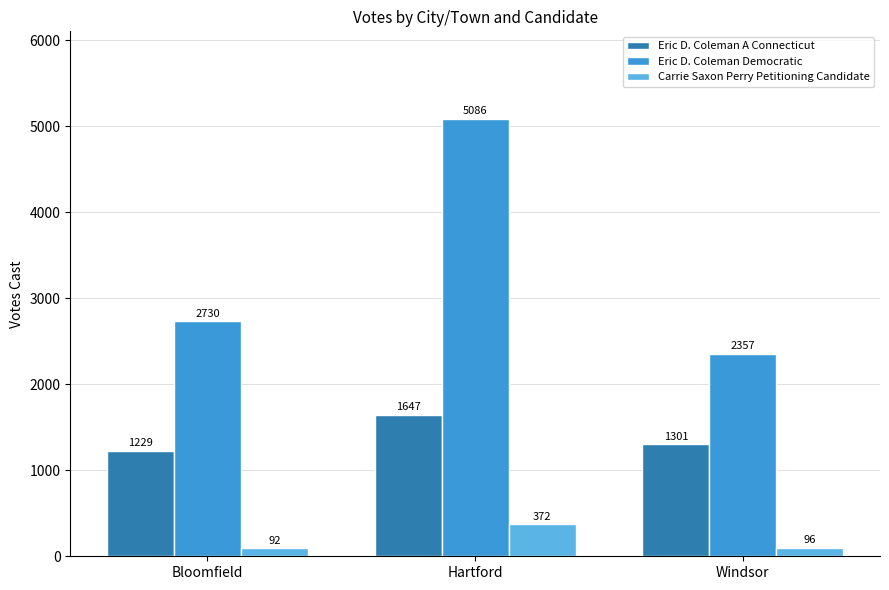

Is it true that Eric D. Coleman Democratic equals 5086 at Hartford?

True